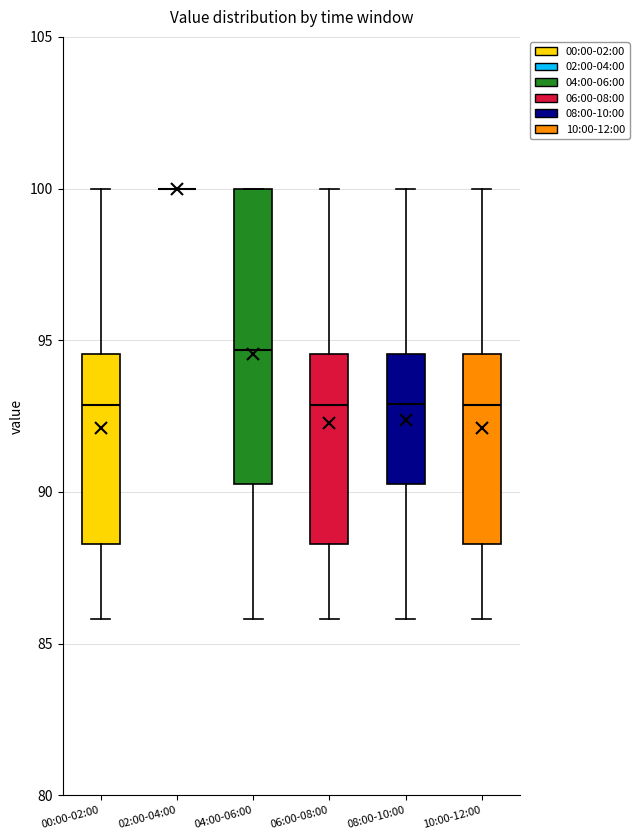

Which box is the tallest, from its lower edge to its upper edge?

04:00-06:00